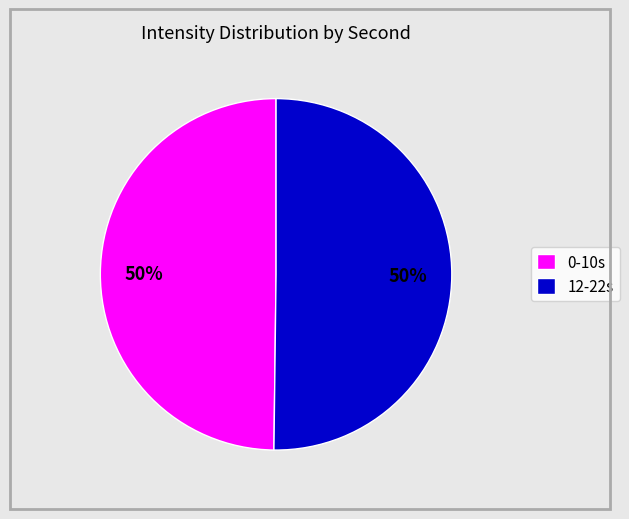

To the nearest percent, what percentage of the pie is 12-22s?

50%